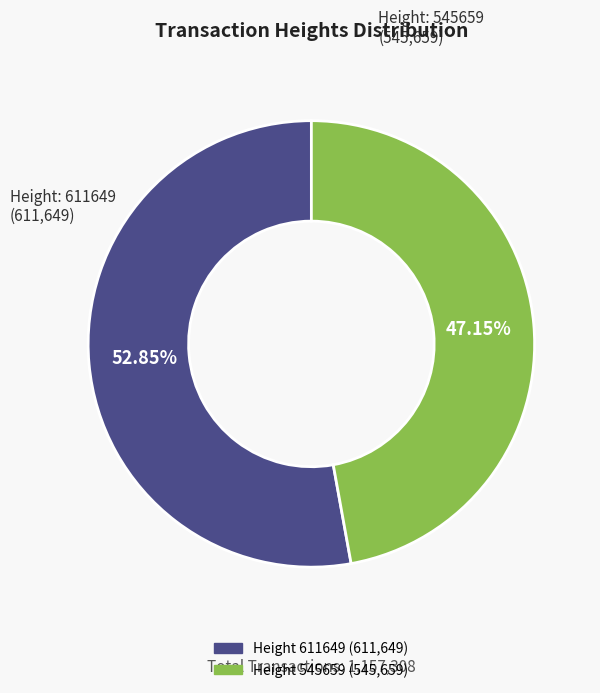

Count the number of slices in the pie.

2